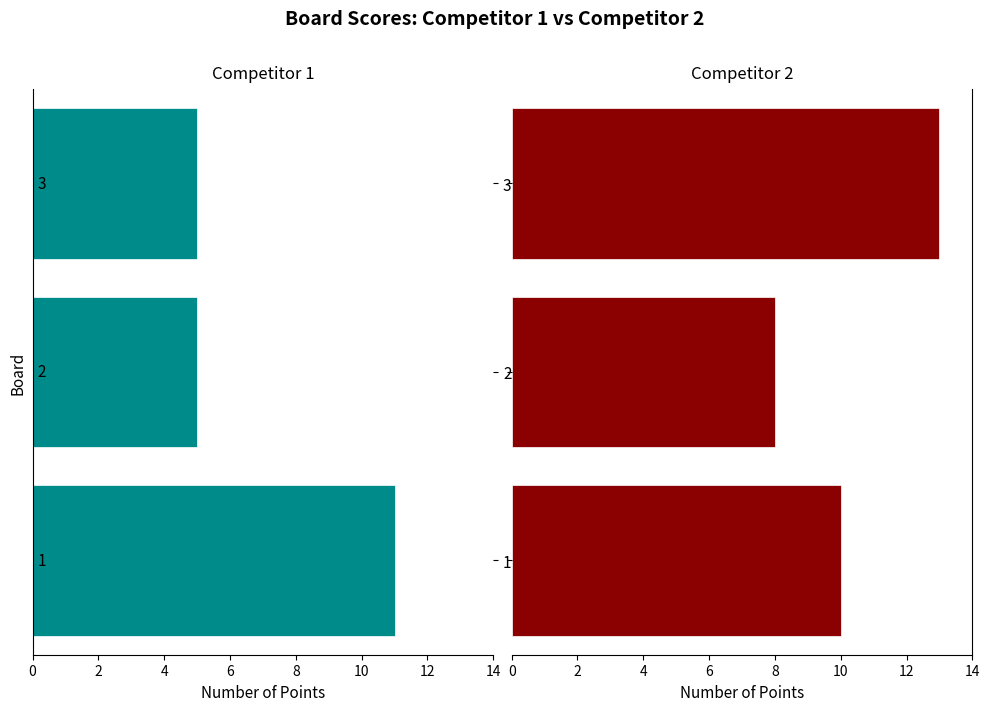

Is it true that Score 2 equals 14 at 1?

False